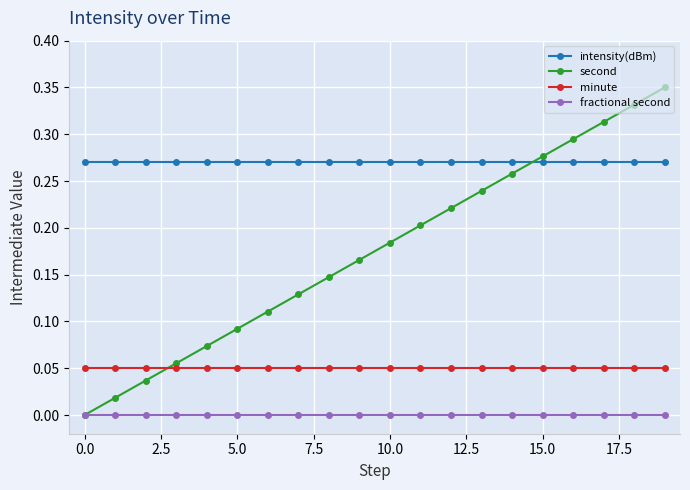

List the series in order of their overall mean, lowest first.

fractional second, minute, second, intensity(dBm)